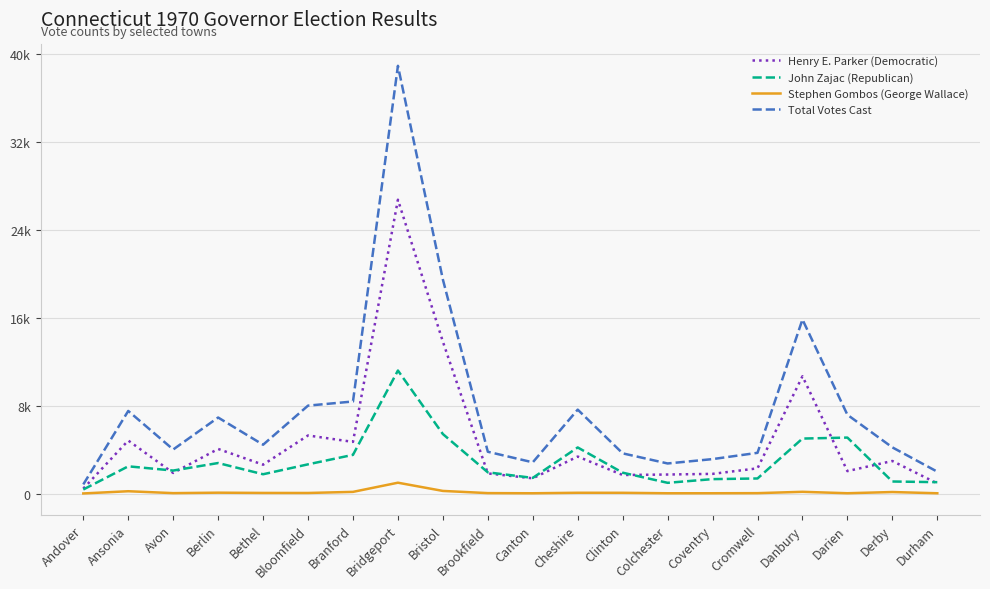

What is the label of the 16th point from the right?

Bethel